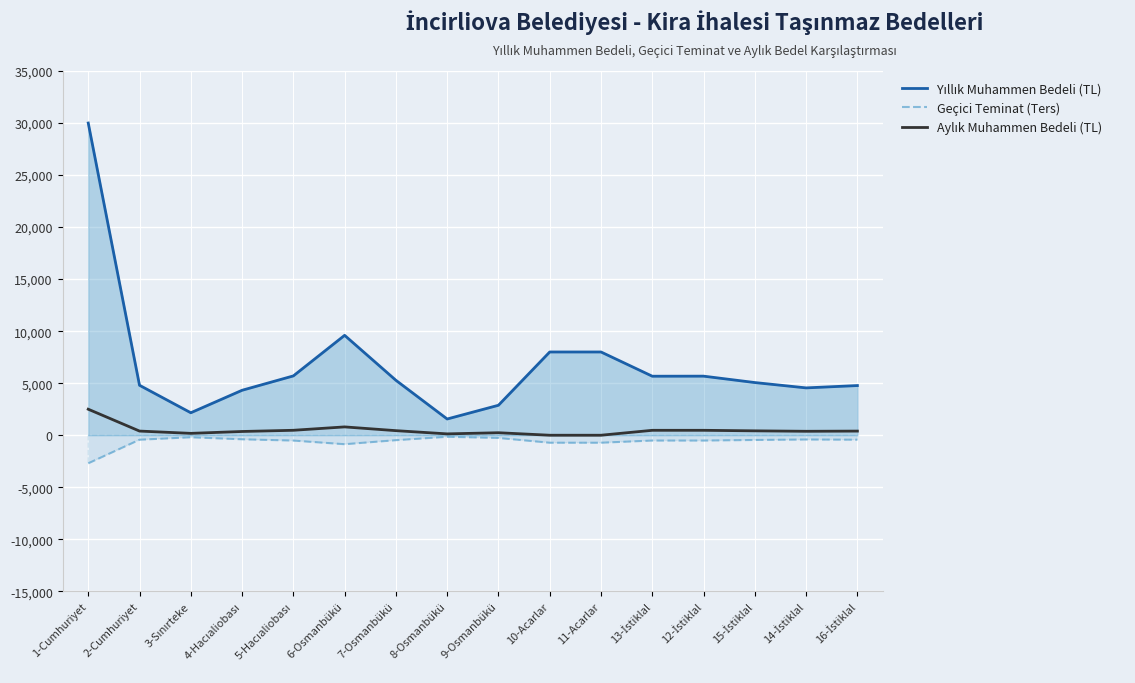

At which label does Yıllık Muhammen Bedeli (TL) first exceed 5280?

1-Cumhuriyet